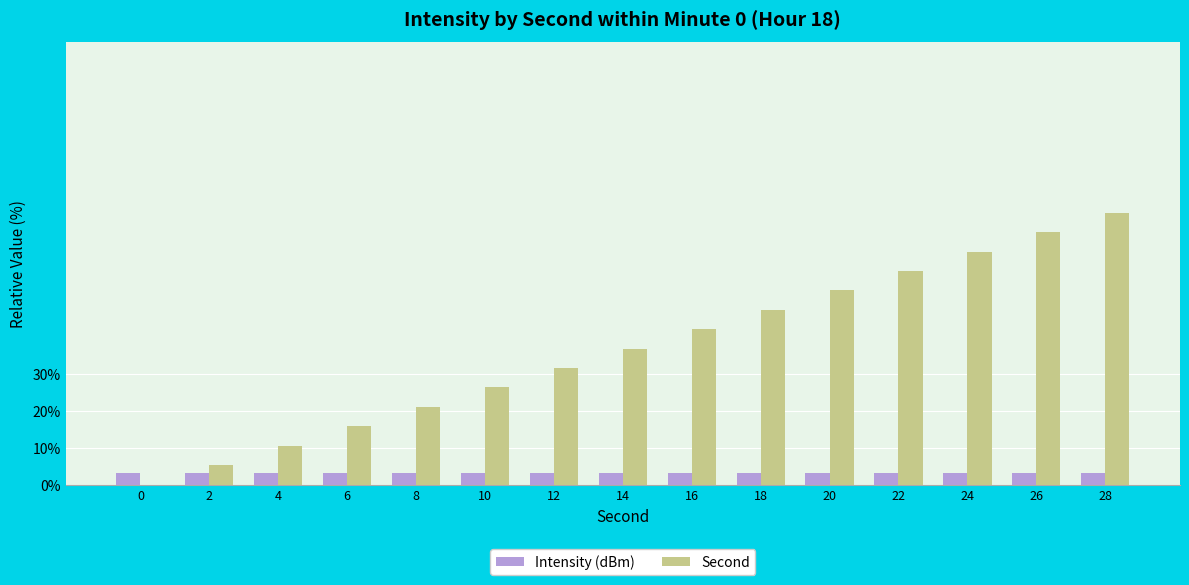

How many values in the Second series exceed 36?

8